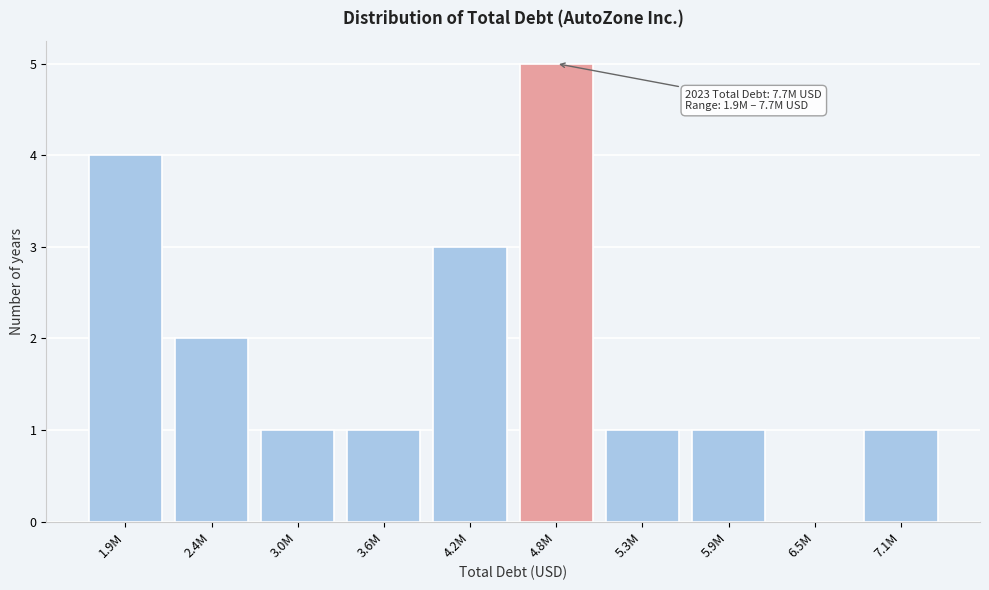

Reading right to left, extract all data points from this chart.

7.1M=1	6.5M=0	5.9M=1	5.3M=1	4.8M=5	4.2M=3	3.6M=1	3.0M=1	2.4M=2	1.9M=4